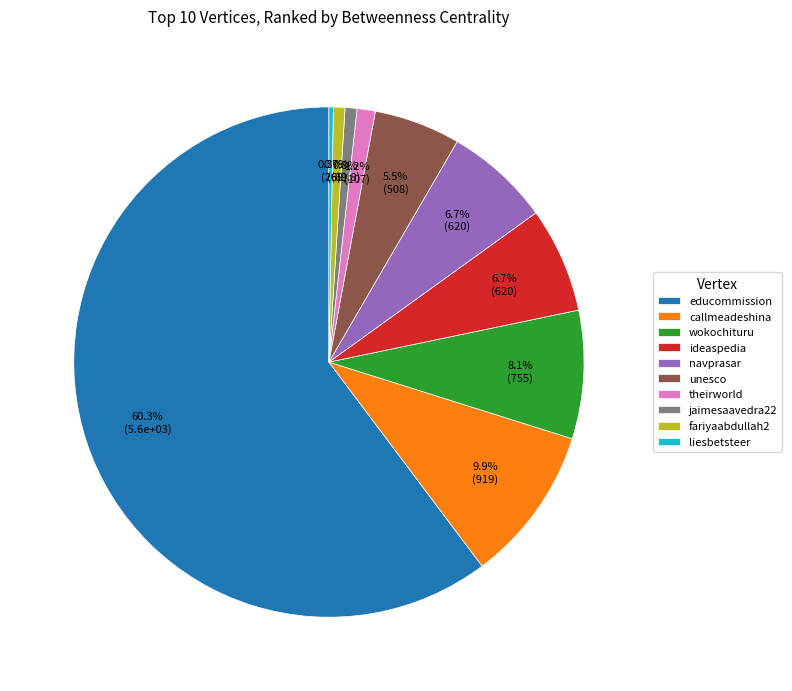

Is it true that educommission is 60% of the pie?

True